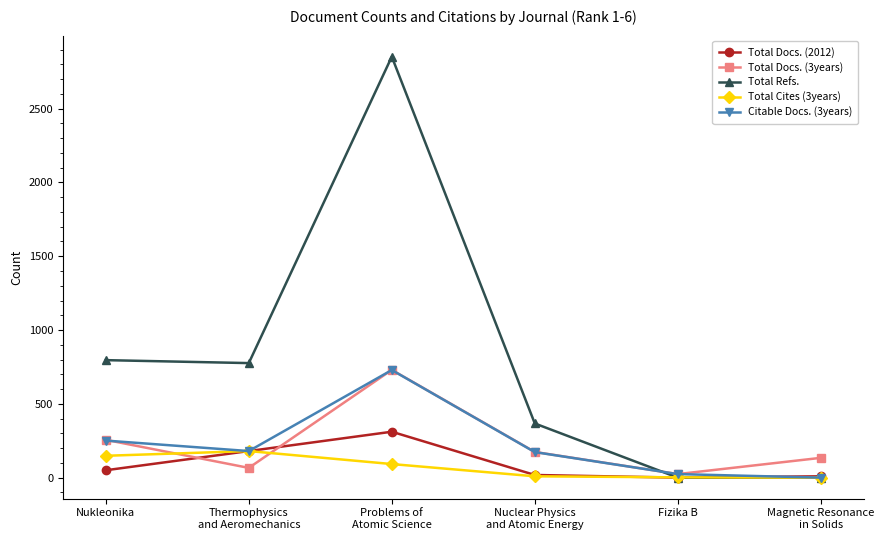

What is the average value of the Total Cites (3years) series?

72